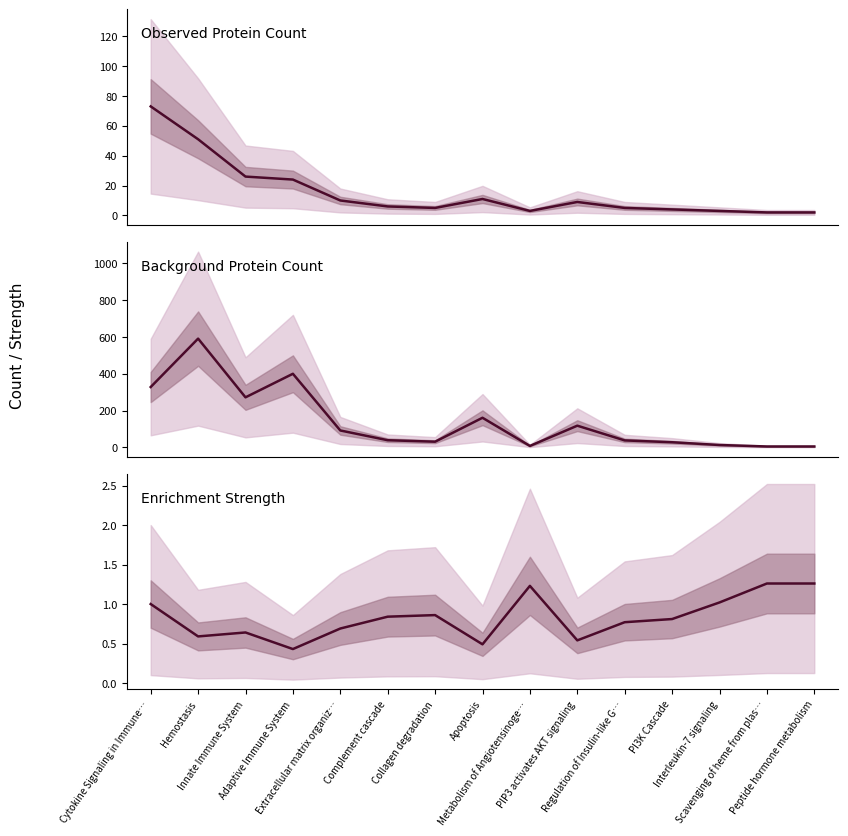

Is the value of Observed Protein Count at Complement cascade greater than the value of Background Protein Count at Collagen degradation?

No